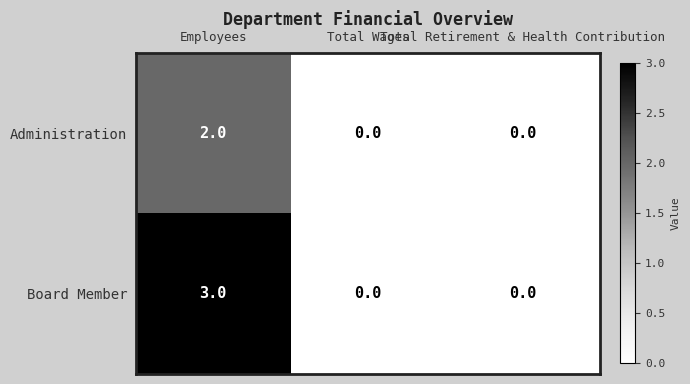

Rank the series by their average value, from highest to lowest.

Board Member, Administration